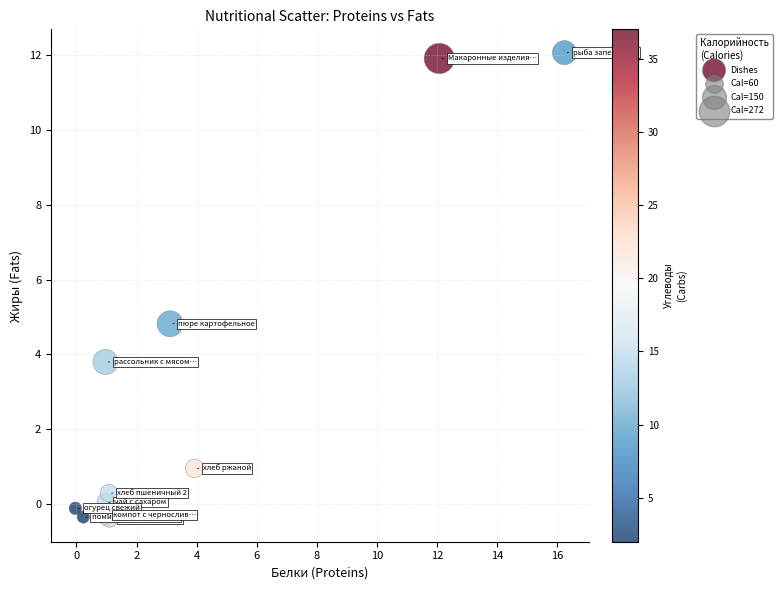

What Y value in the scatter plot is closest to 5?

4.8